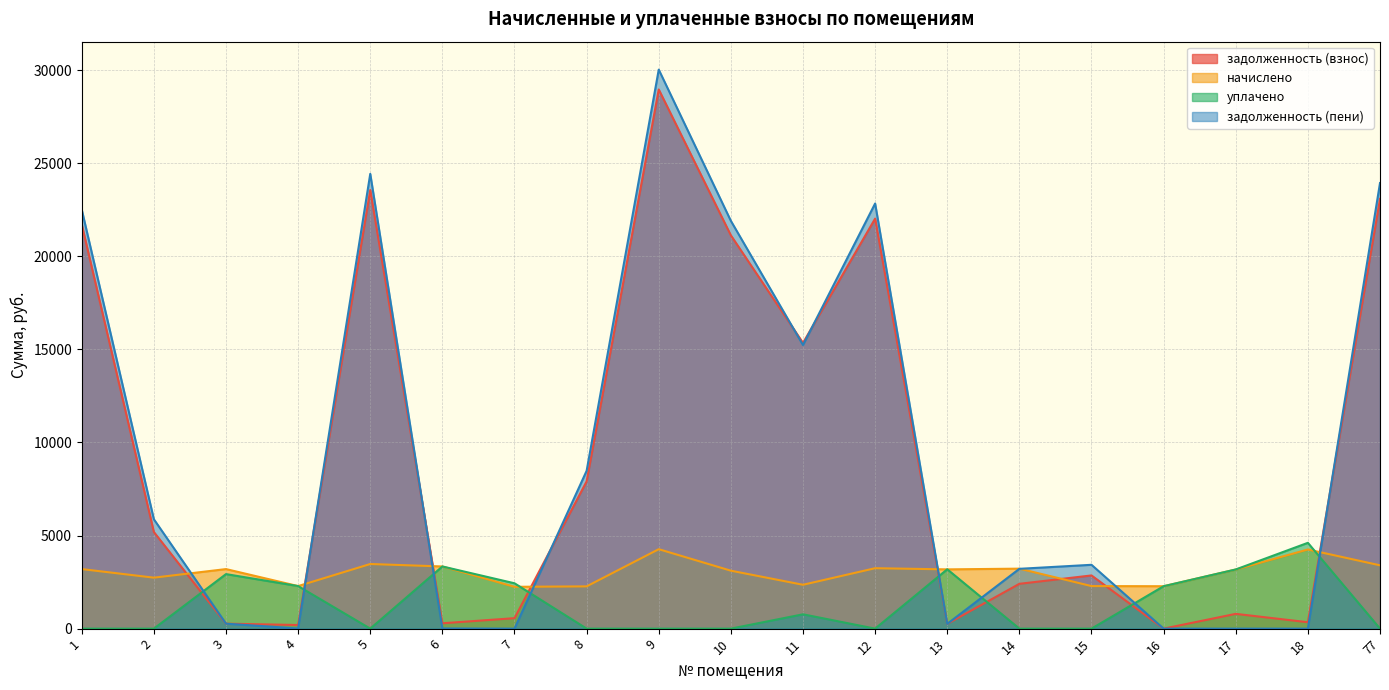

Which series has the widest spread of values?

задолженность (пени)